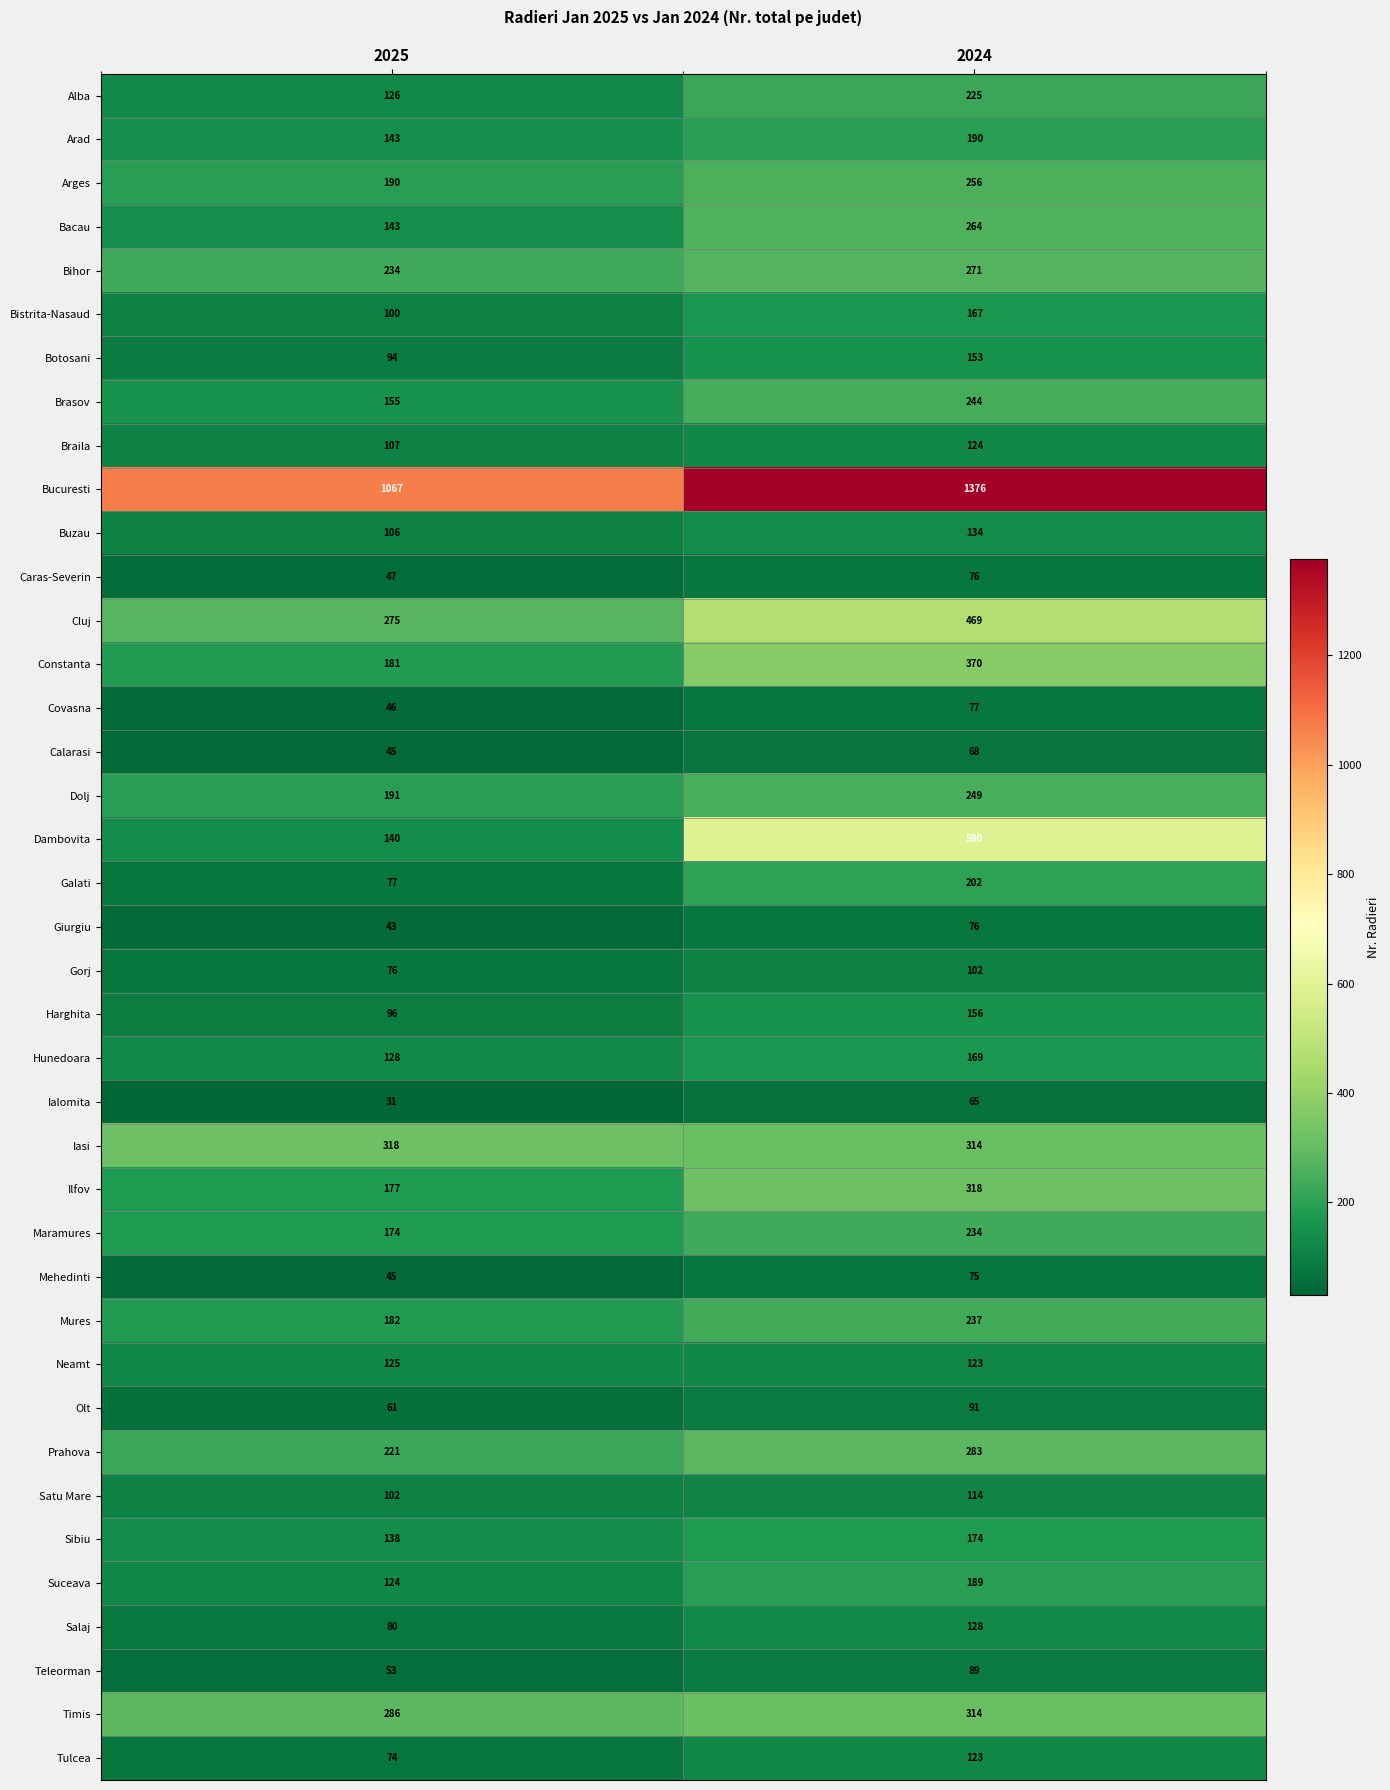

How many distinct data groups are displayed?

39